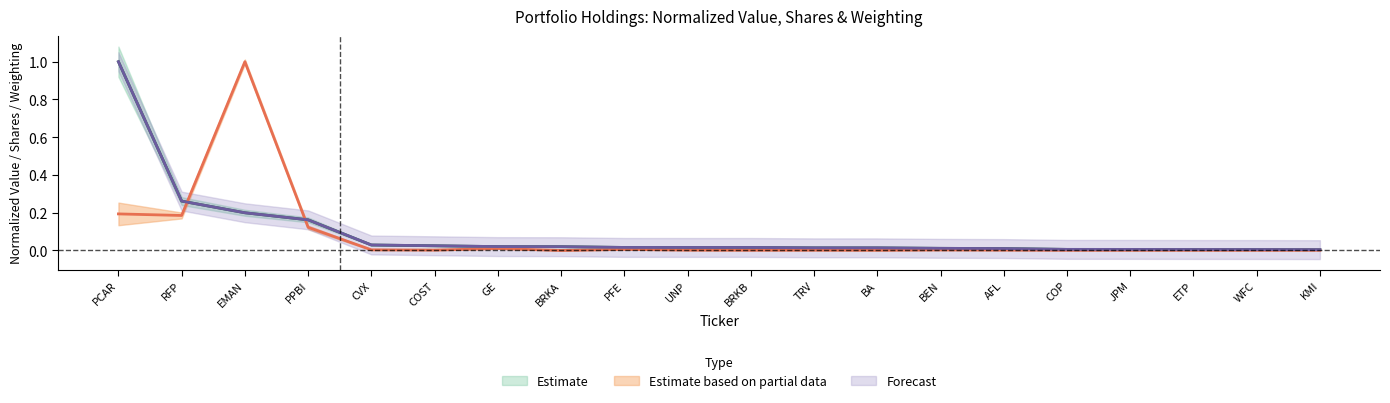

The Shares series shows 0.3 at PCAR. True or false?

False